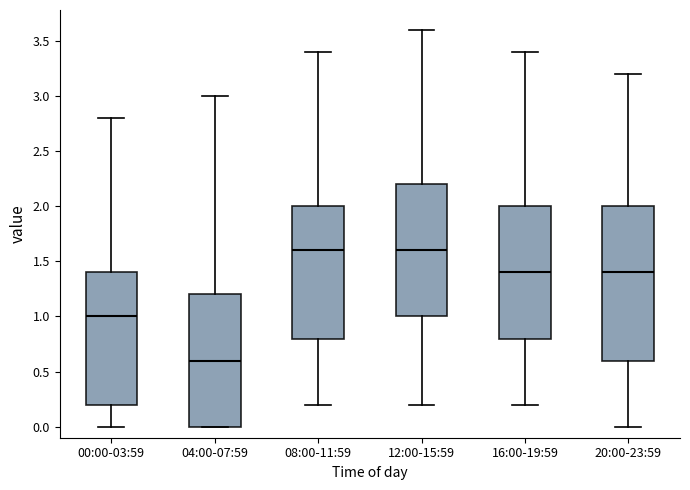

Which box's median line is the lowest?

04:00-07:59